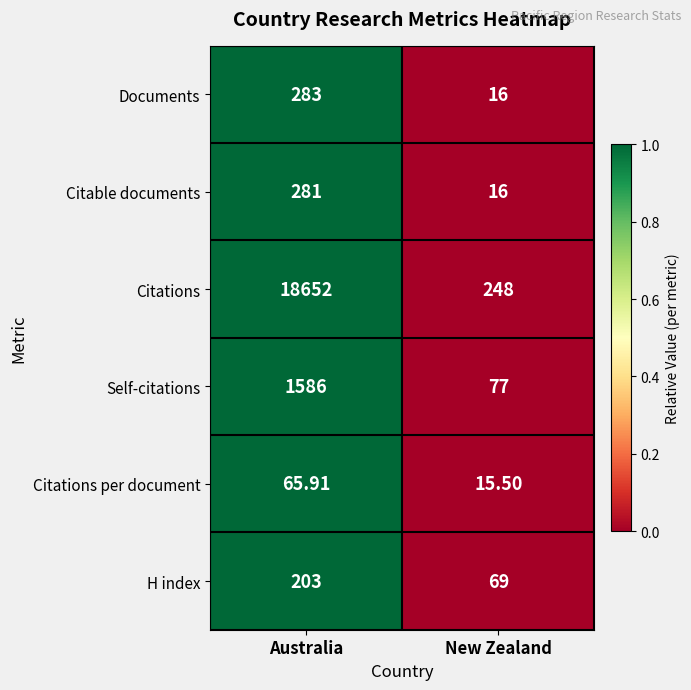

Where does the Citations per document series first go above 65?

Australia